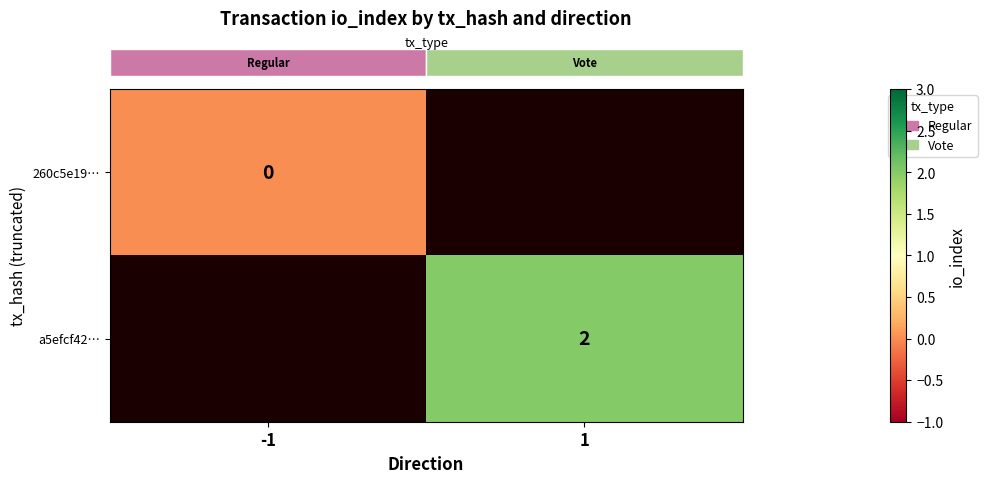

True or false: row_0 has a value of nan at 1.

False